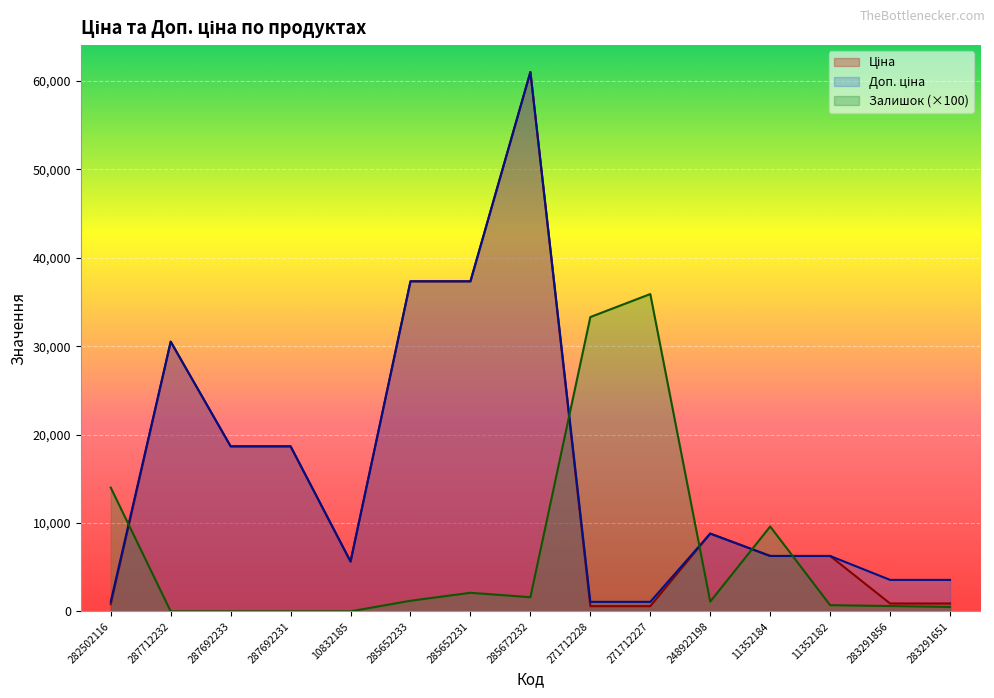

What is the difference between the second highest and second lowest values in the Ціна series?

36757.0